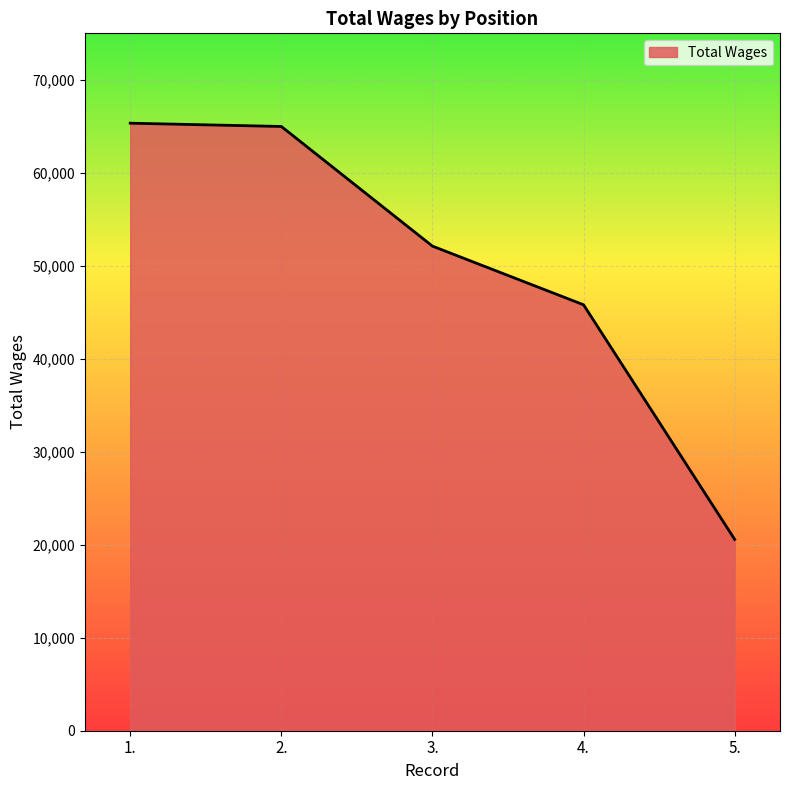

What is the smallest value displayed?

20576